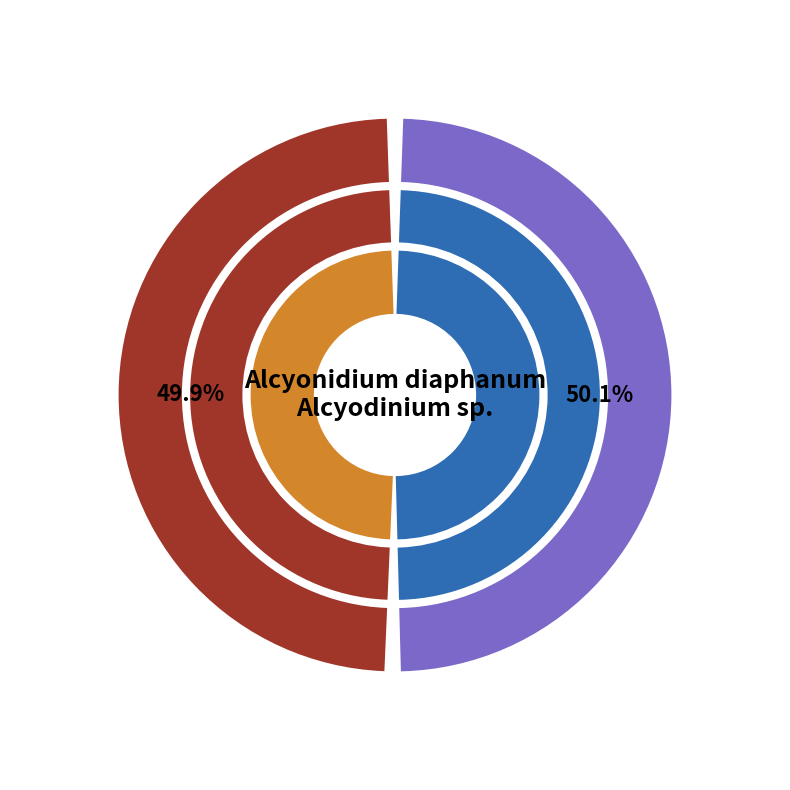

What percentage is the Gymnolaemata (Alcyonidium diaphanum) slice, to the nearest percent?

50%